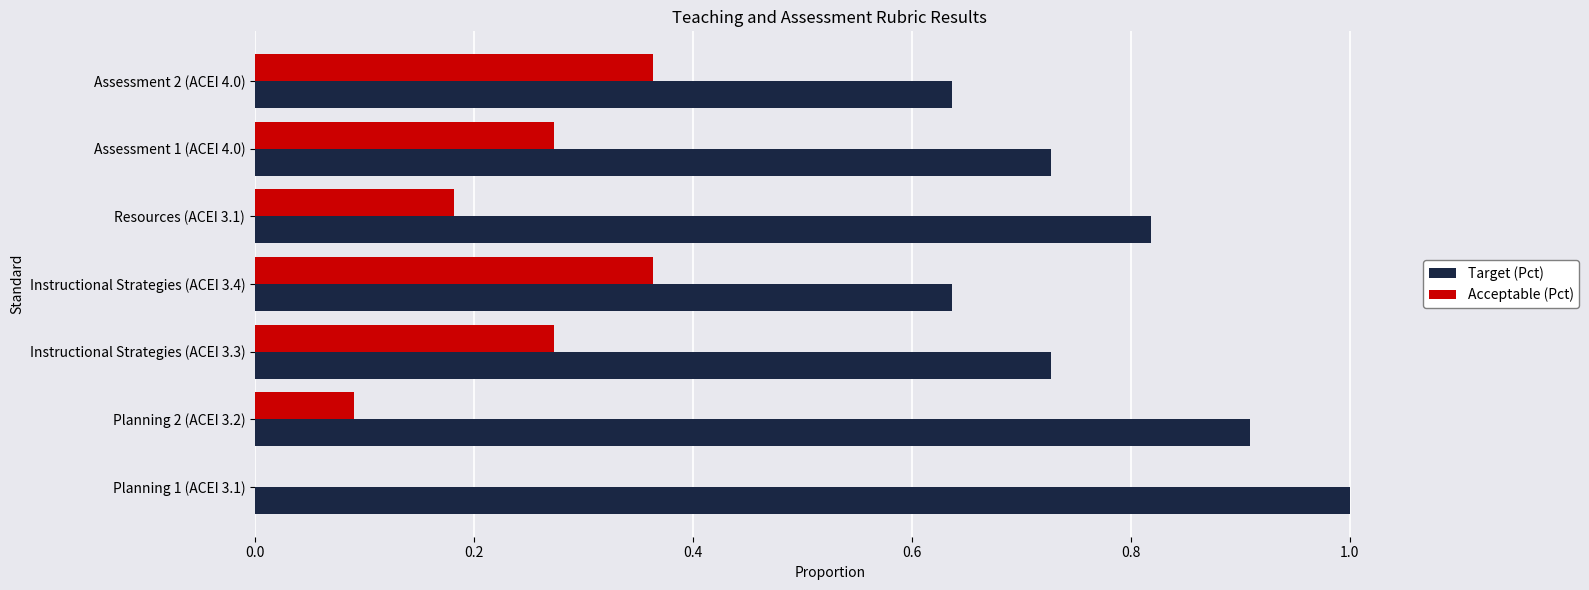

At which category does the chart reach its peak across all series?

Planning 1 (ACEI 3.1)